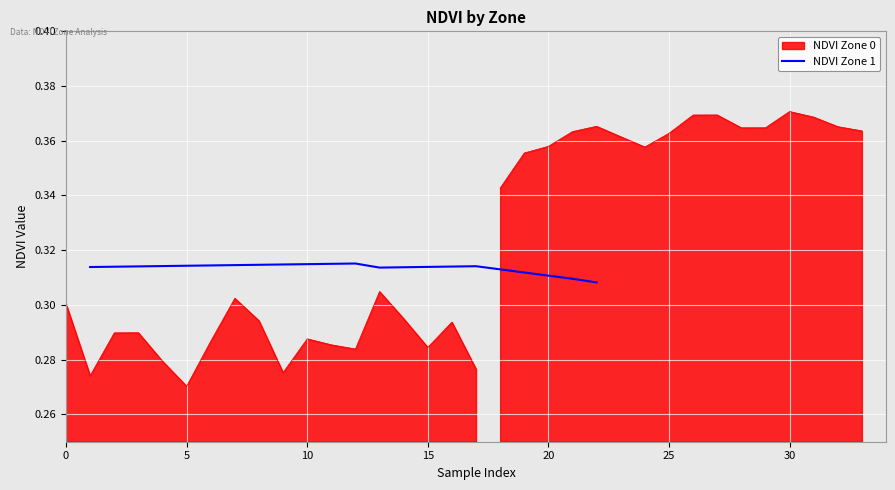

How many interior local peaks (higher than both neighbors) does the data have?

2